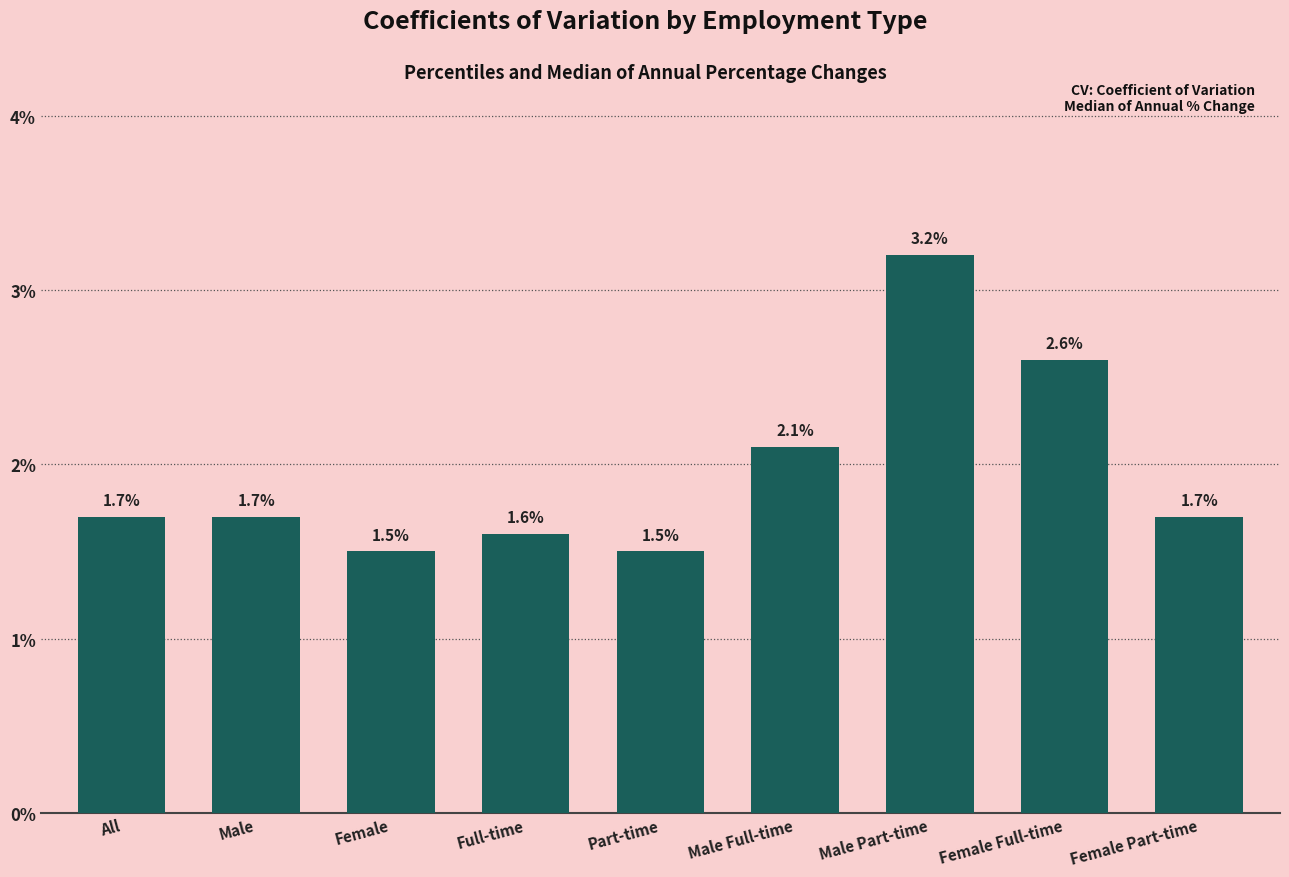

What is the difference between the maximum and second lowest values?

1.7